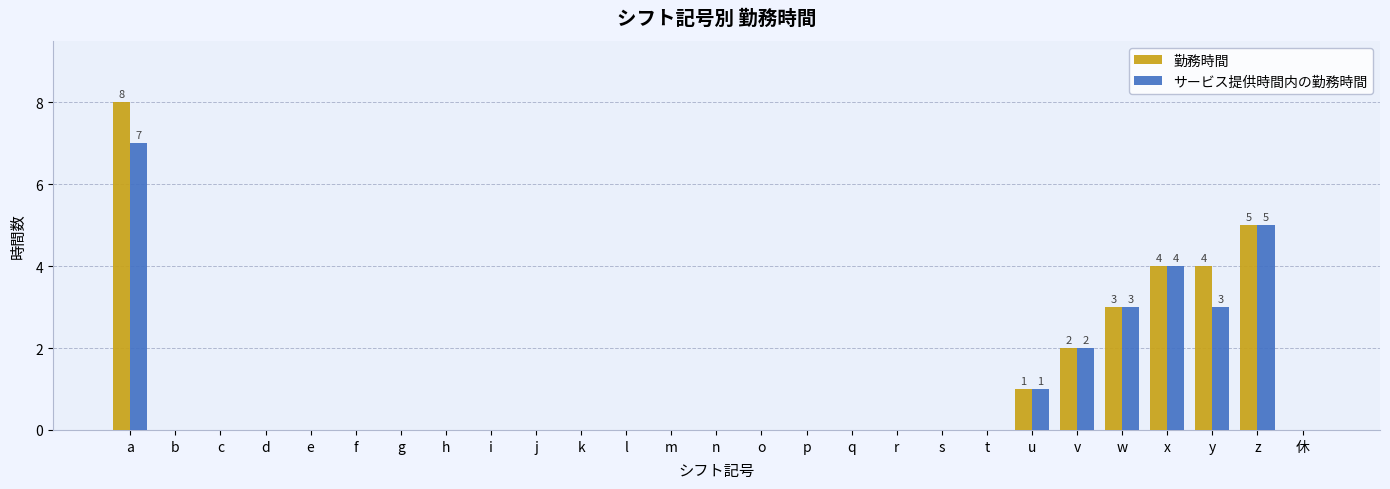

At which category is the sum across all series the highest?

a